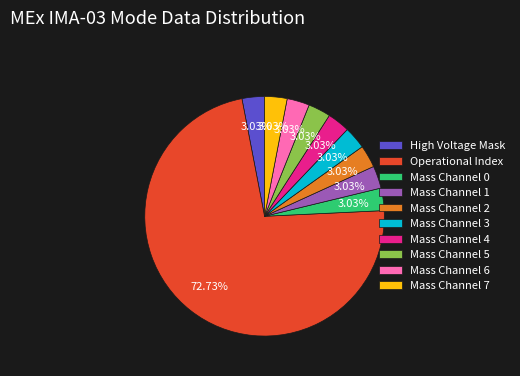

Between Mass Channel 3 and Operational Index, which is larger?

Operational Index